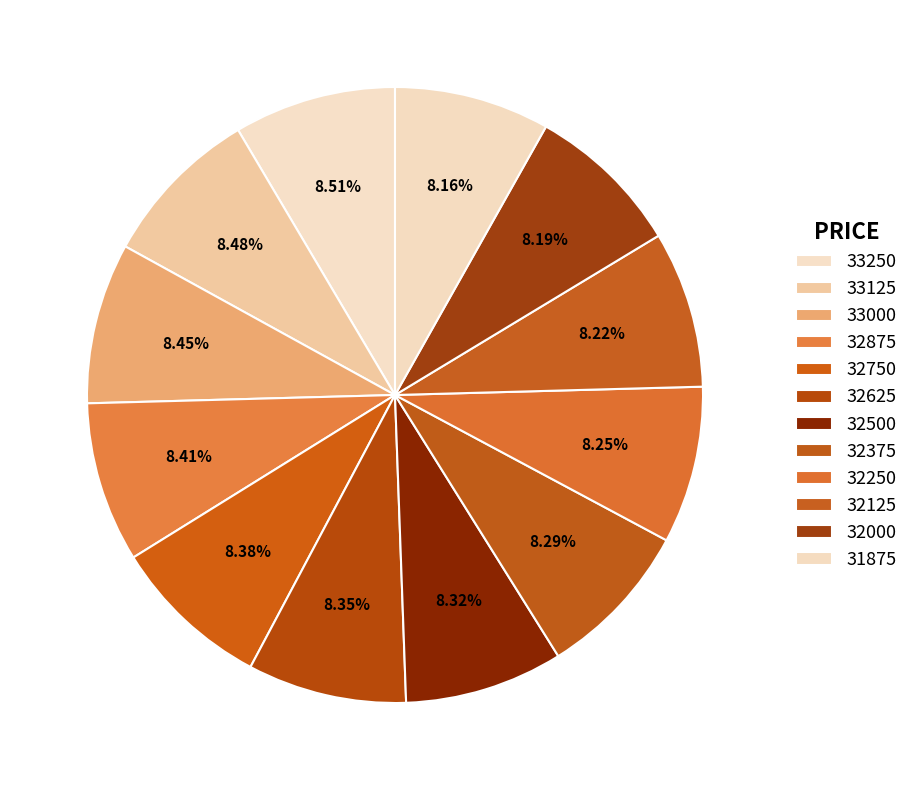

Count the number of slices in the pie.

12